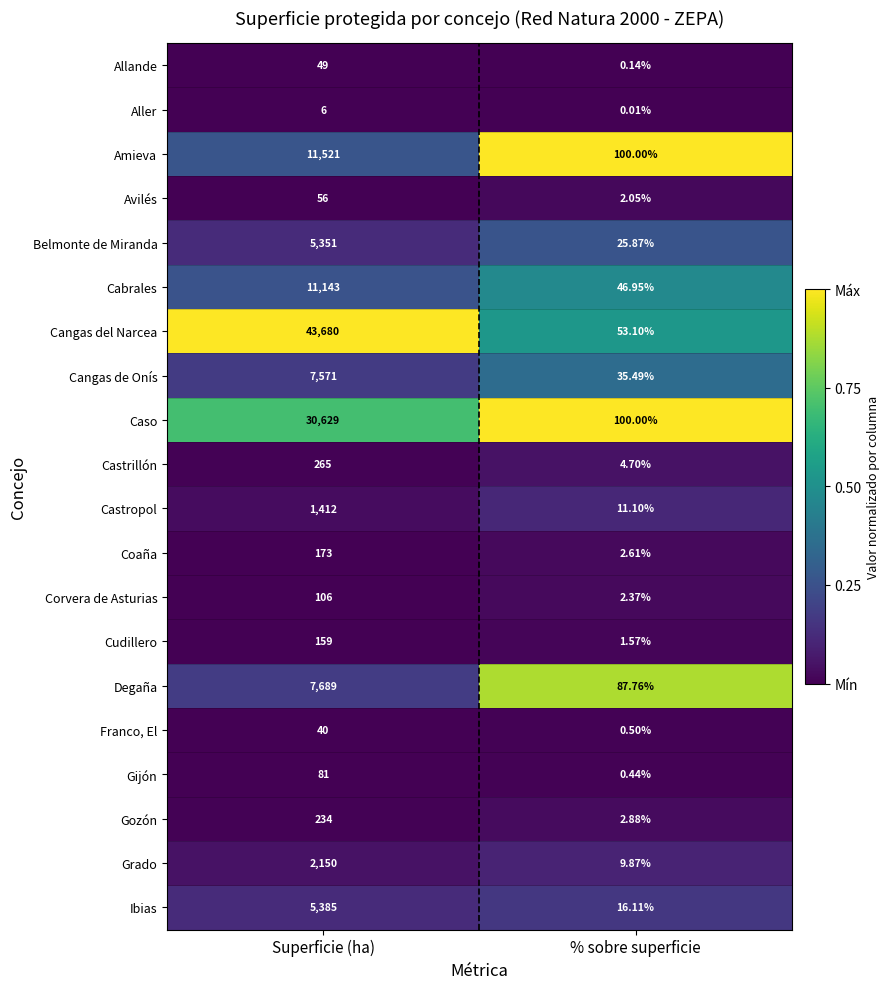

At which category is the sum across all series the highest?

Superficie (ha)